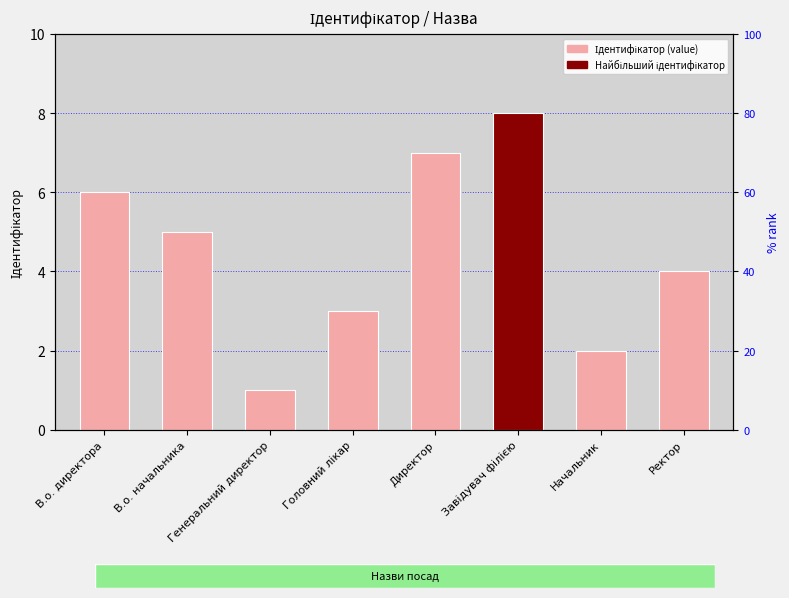

Approximately how many times larger is the value at Начальник compared to Директор?

0.3